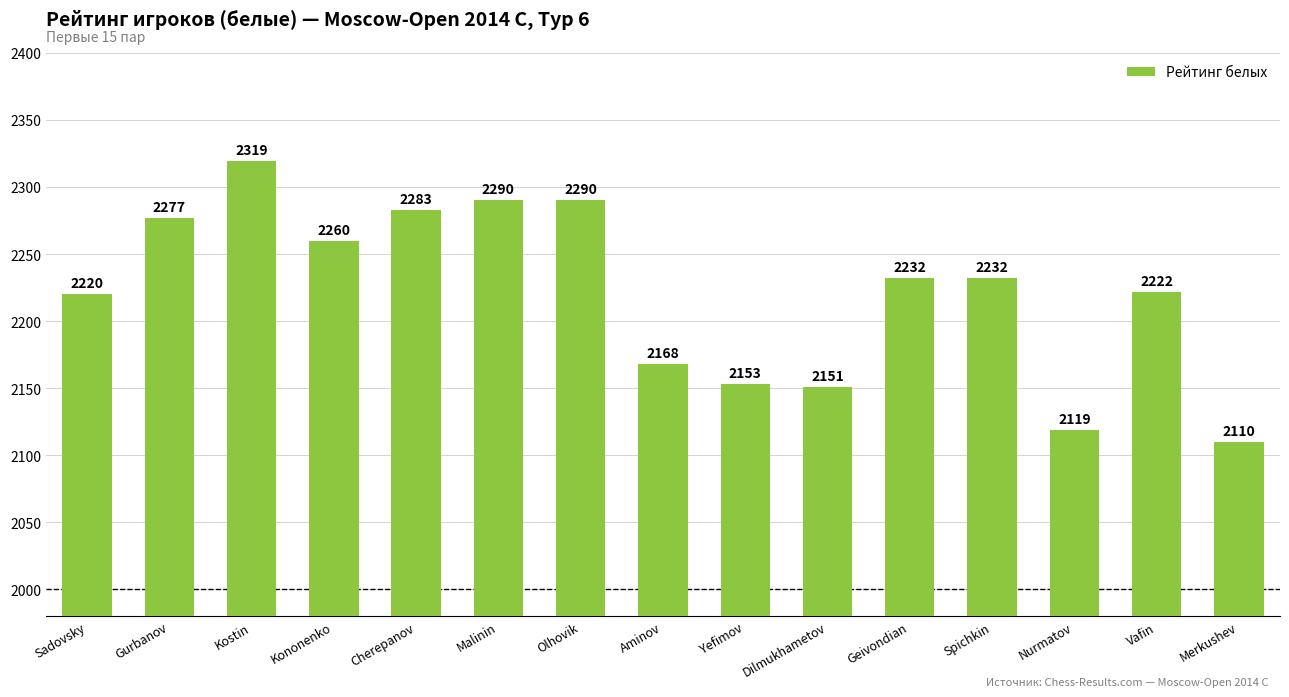

The value at Malinin is 2290. True or false?

True